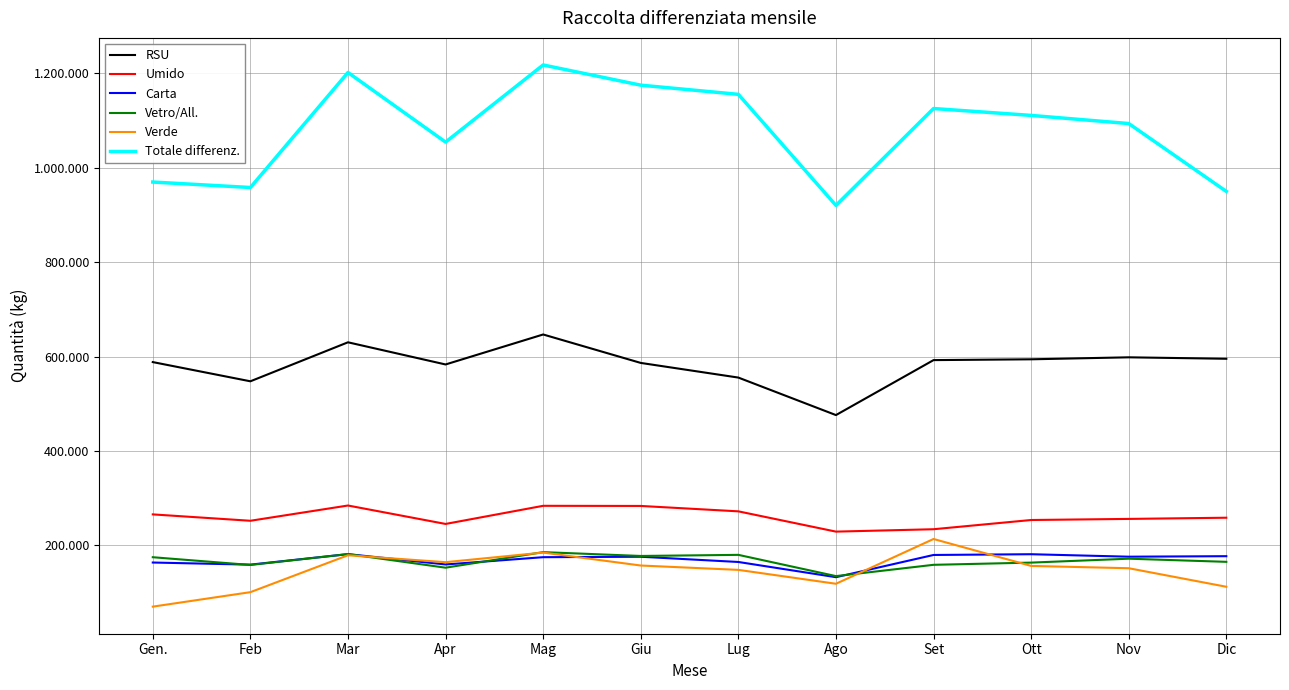

True or false: Verde has more than 1 points higher than both neighbors.

True